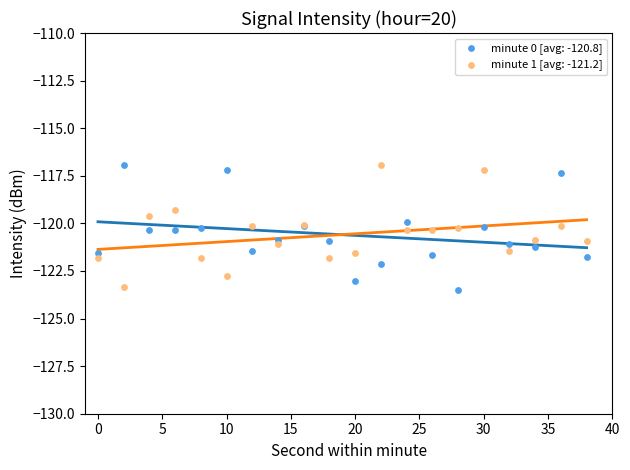

What is the X range (max minus min) for the scatter plot?

38.0